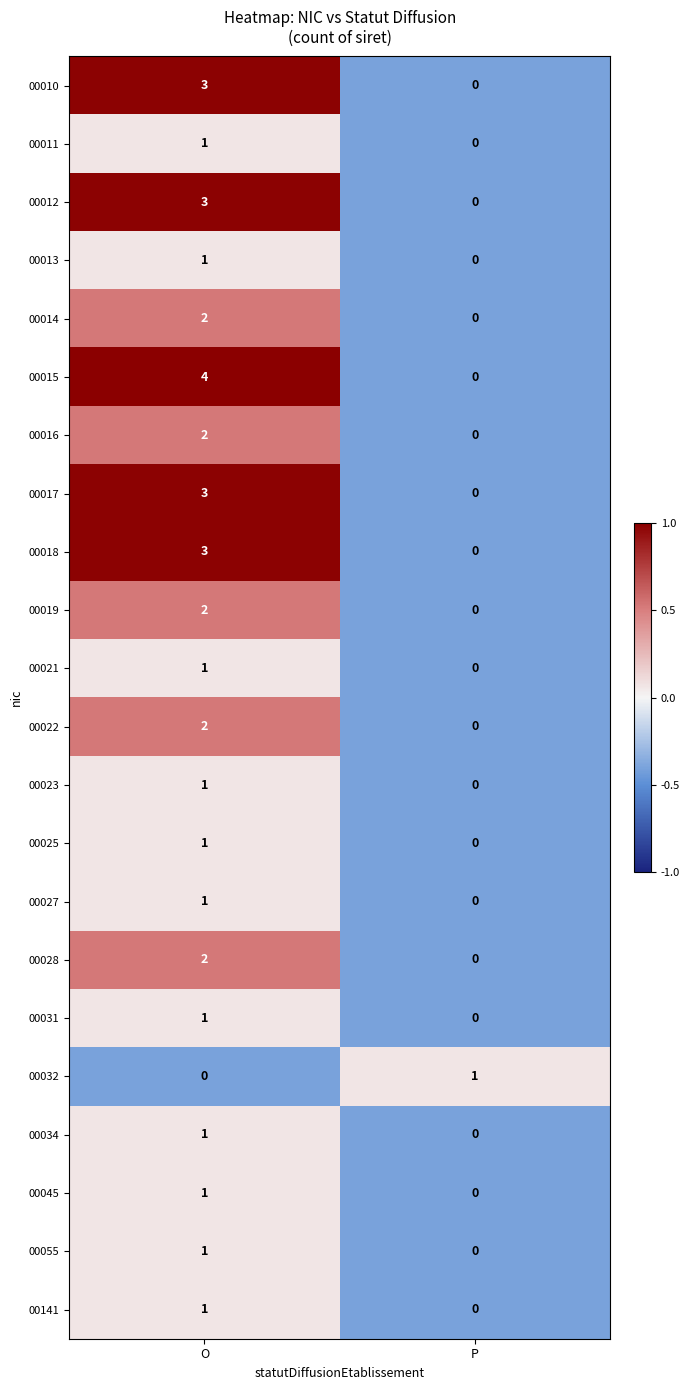

Count the number of categories in the chart.

2